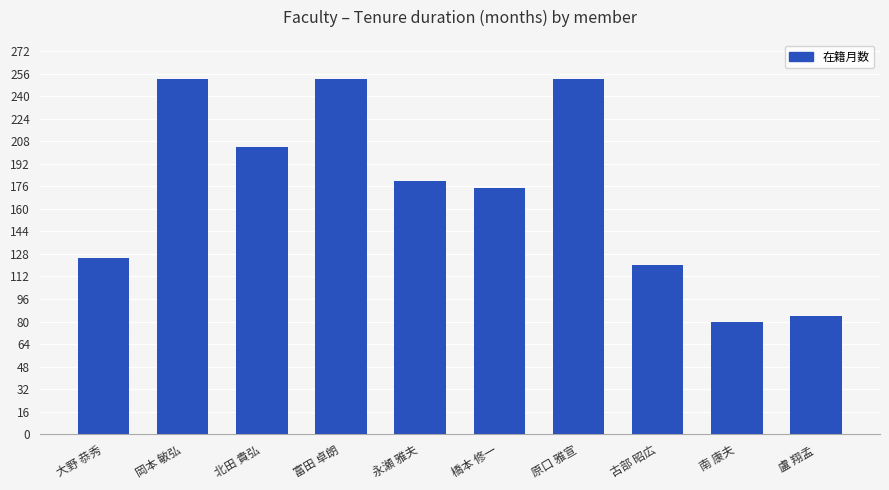

Reading left to right, transcribe all the data shown in this chart.

125	252	204	252	180	175	252	120	80	84